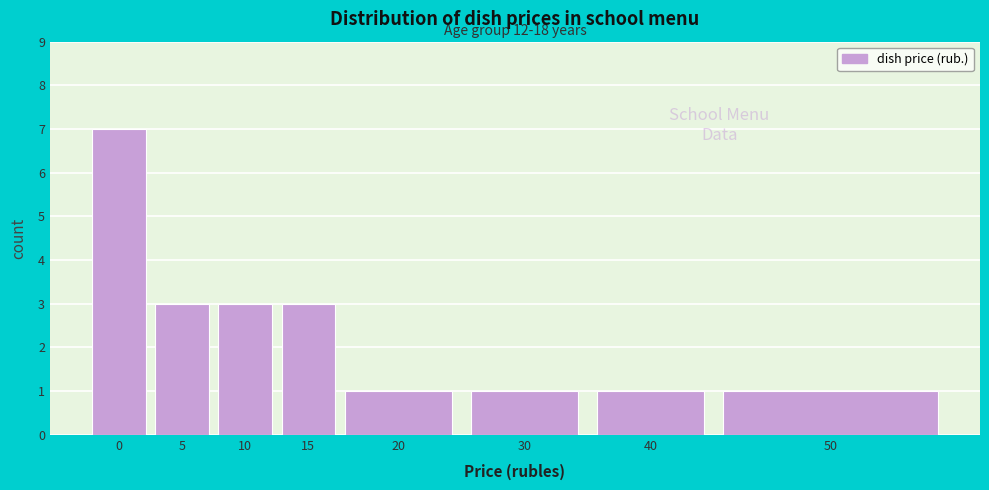

Reading left to right, what are all the values shown in this chart?

7	3	3	3	1	1	1	1